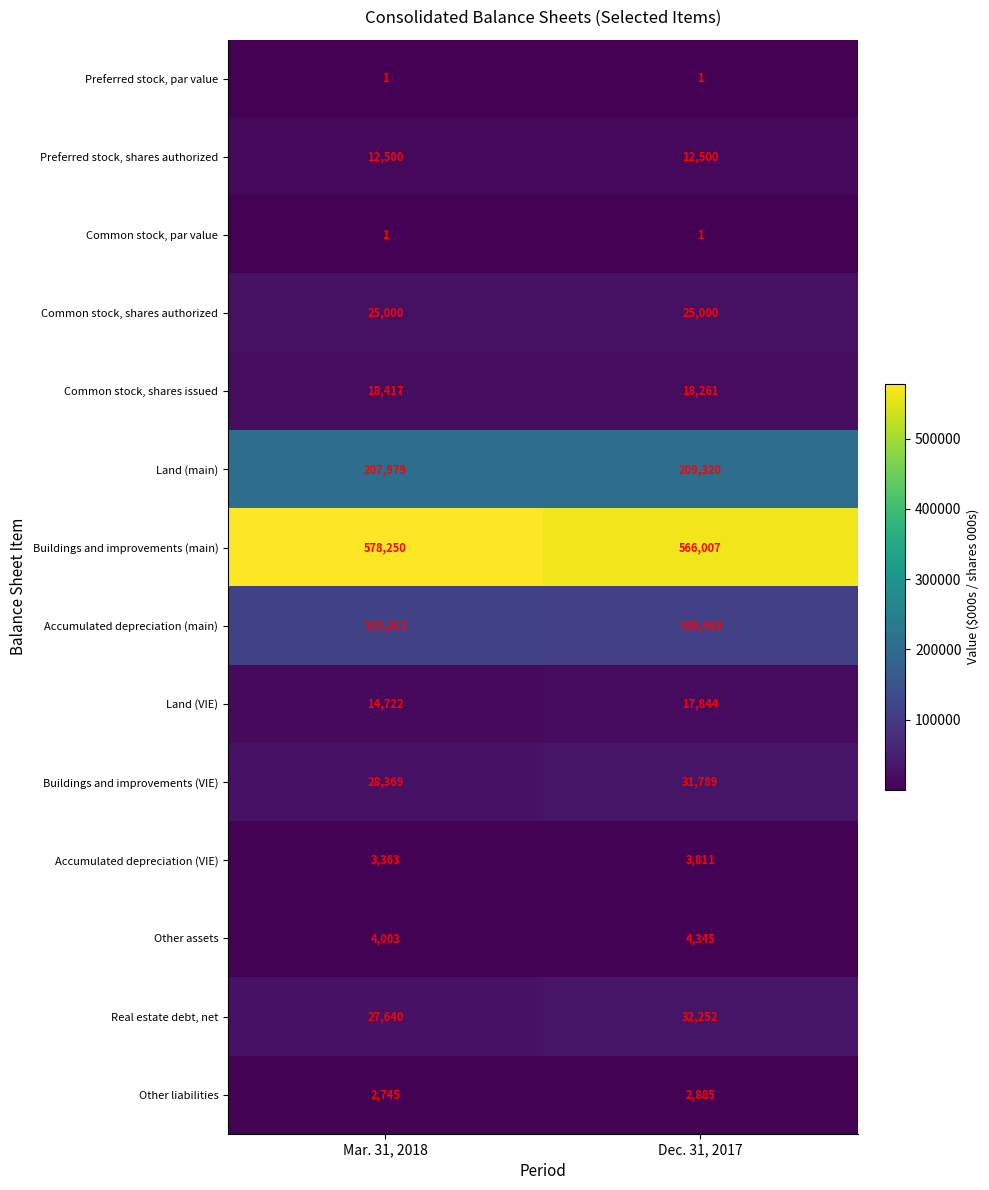

Read the Real estate debt, net value at Mar. 31, 2018, to the nearest 100.

27600